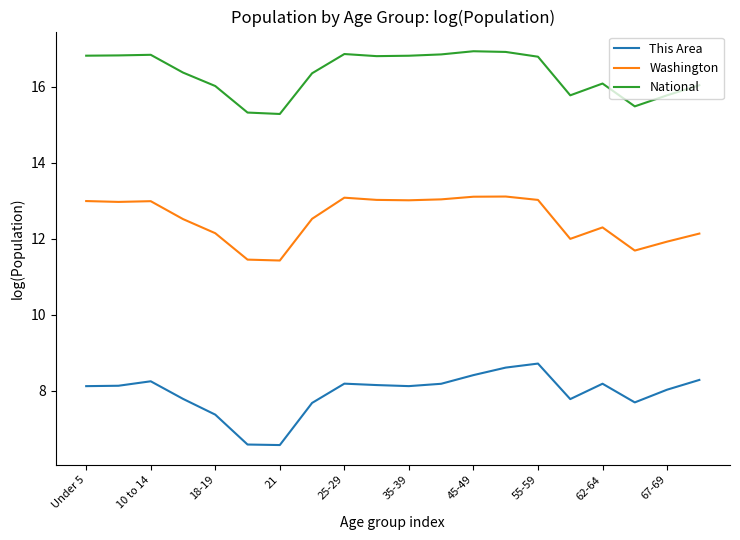

Which series has the largest range (max minus min)?

This Area